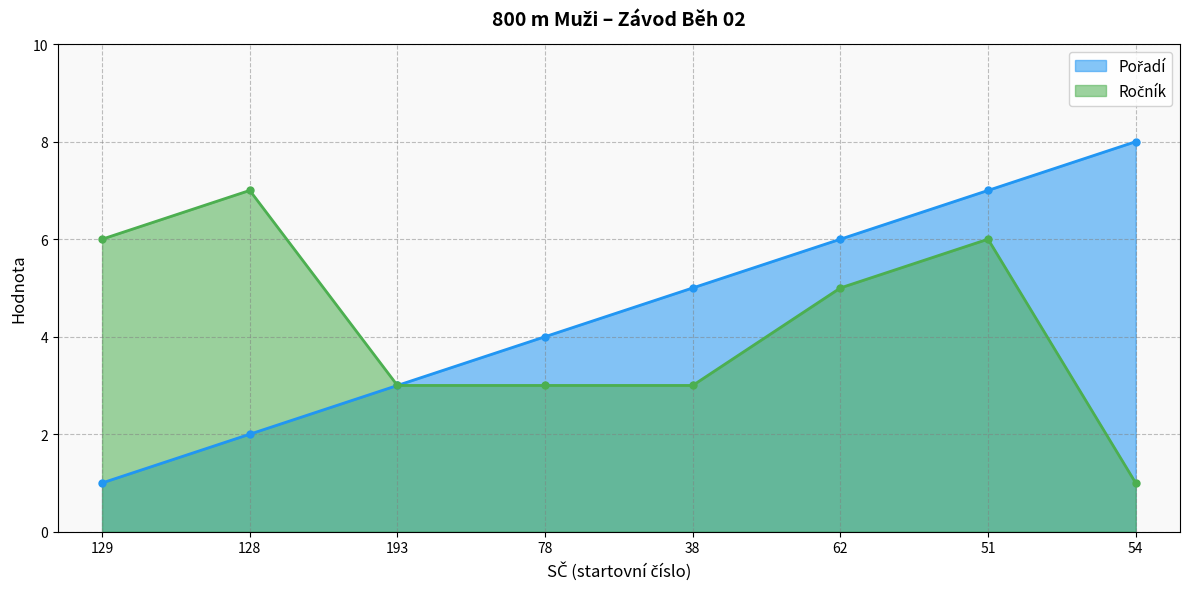

Which category has the highest value in the Pořadí series?

54